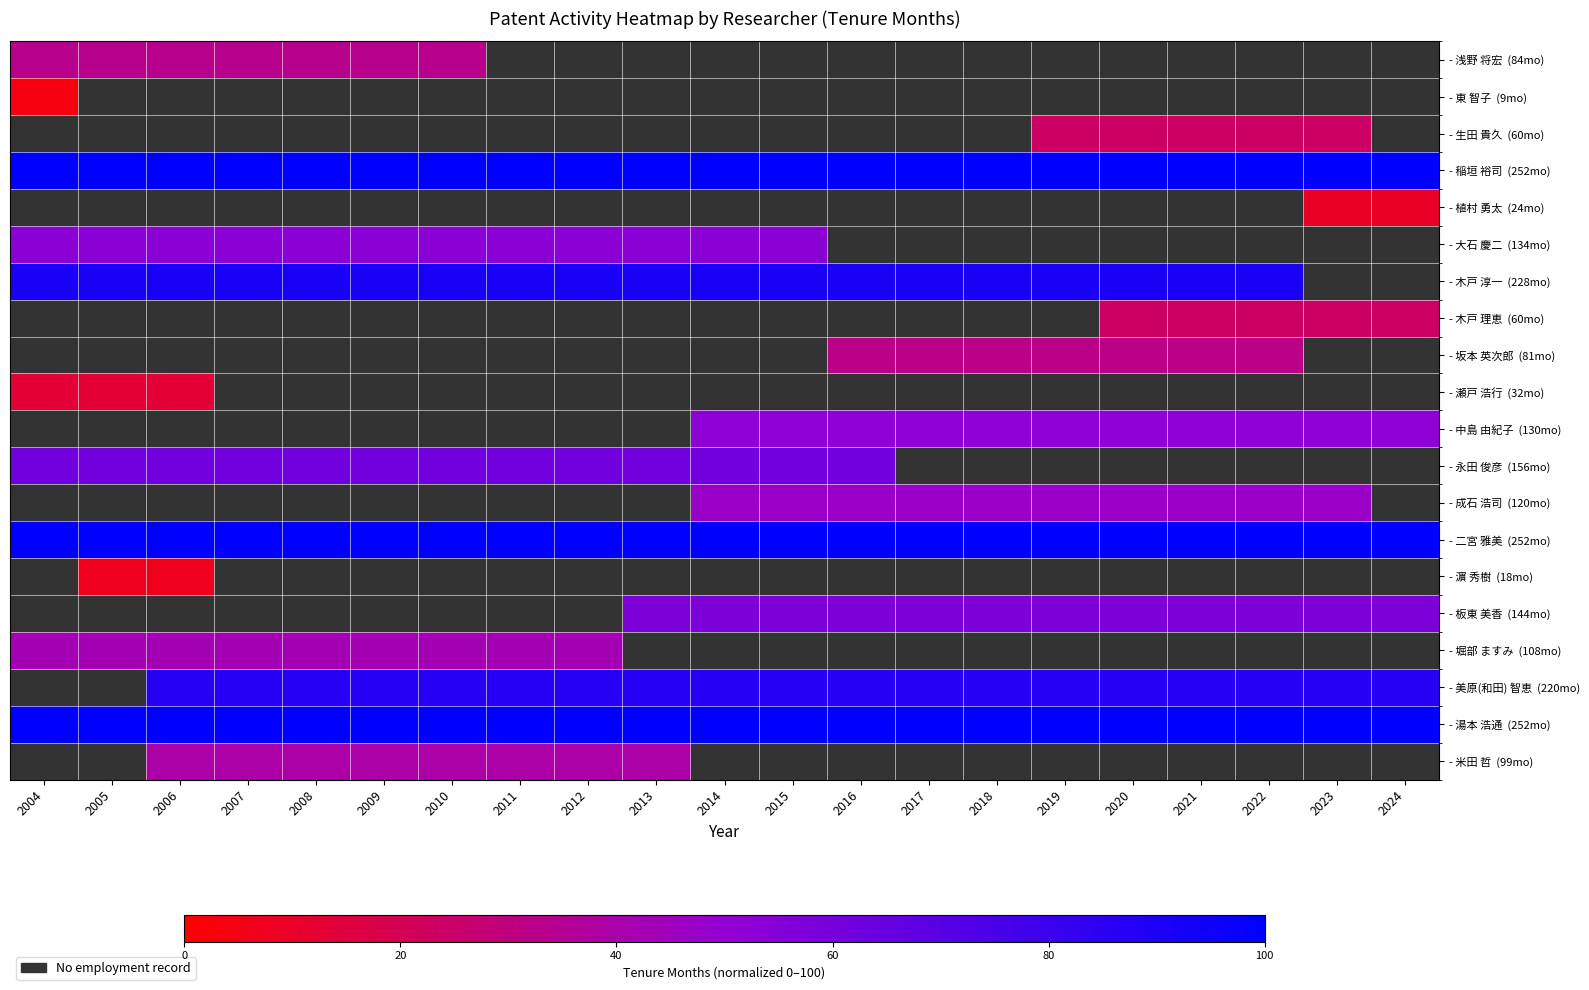

Where is - 浅野 将宏 (84mo) nearest to the value 33?

2004